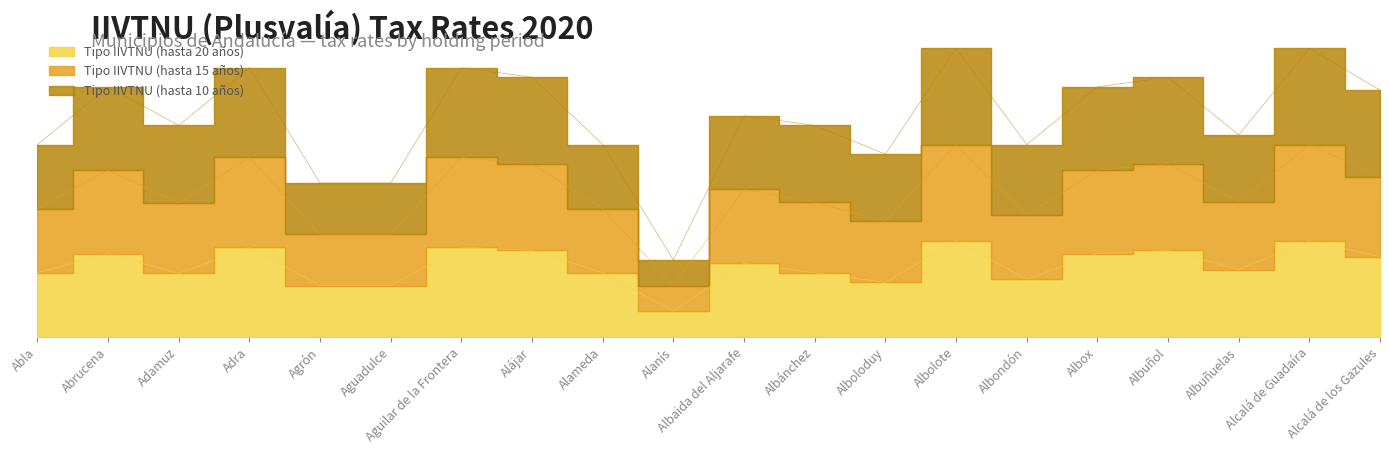

How many interior local peaks does the Tipo IIVTNU (hasta 20 años) series have?

7